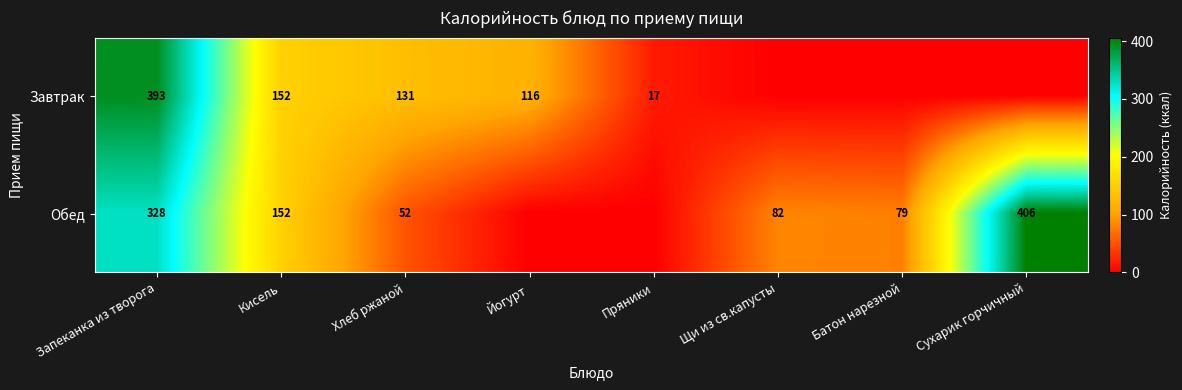

At which category does the chart reach its peak across all series?

Сухарик горчичный